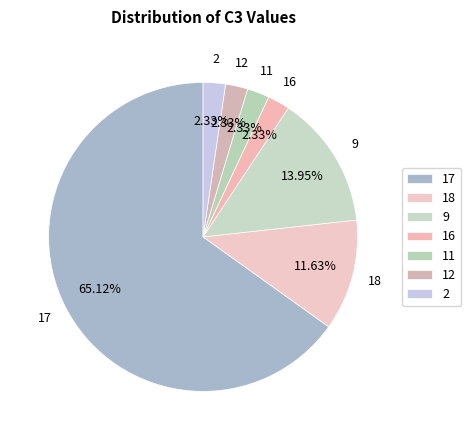

How many slices are in this pie chart?

7